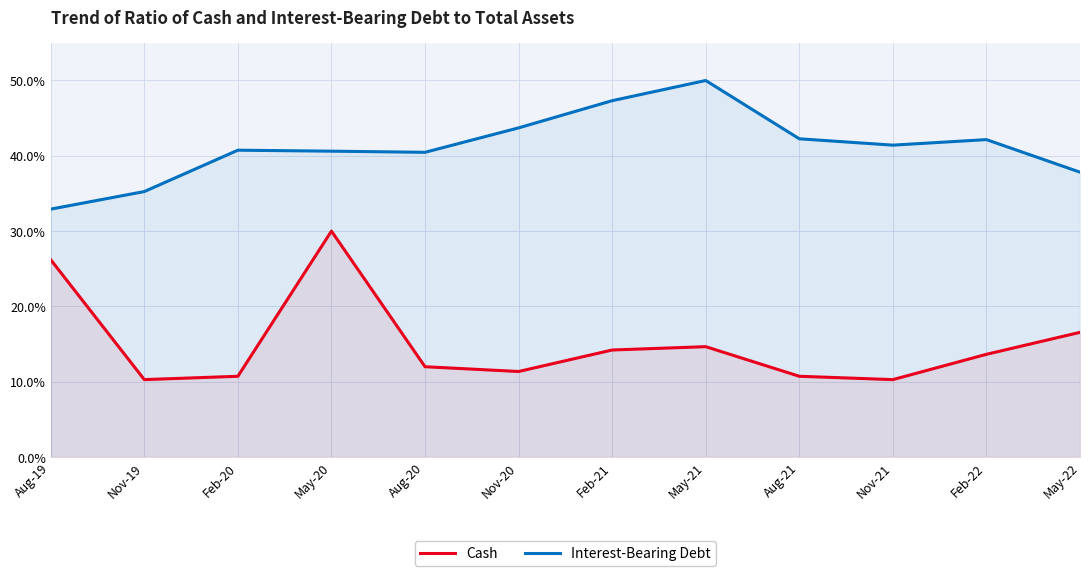

What are all the series names shown in the legend?

Cash, Interest-Bearing Debt